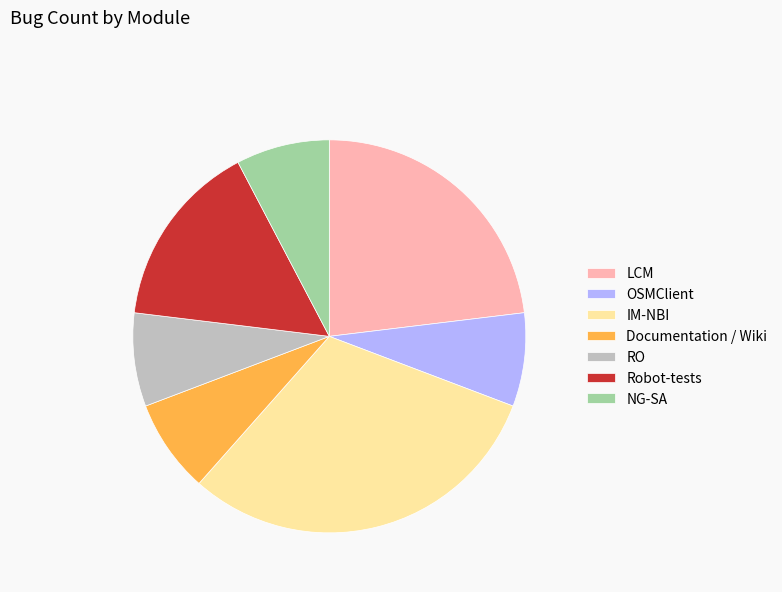

Is there a majority slice in this chart?

No